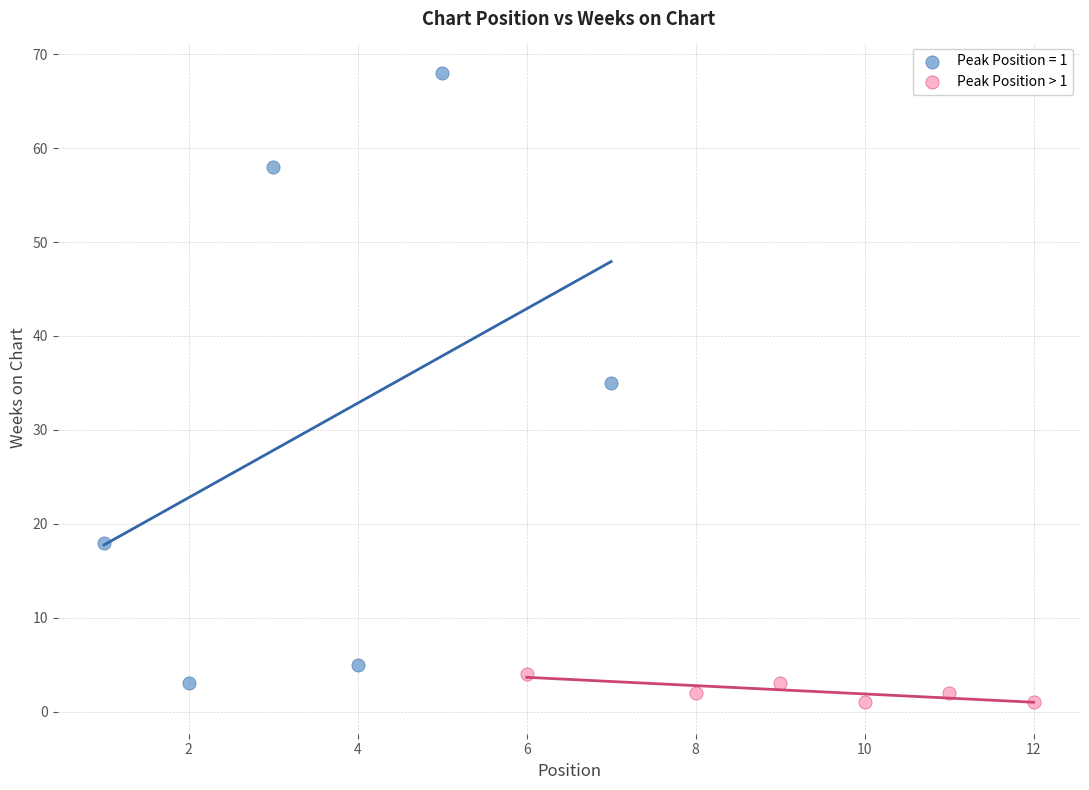

Which series has the widest spread of Y values?

Peak Position = 1